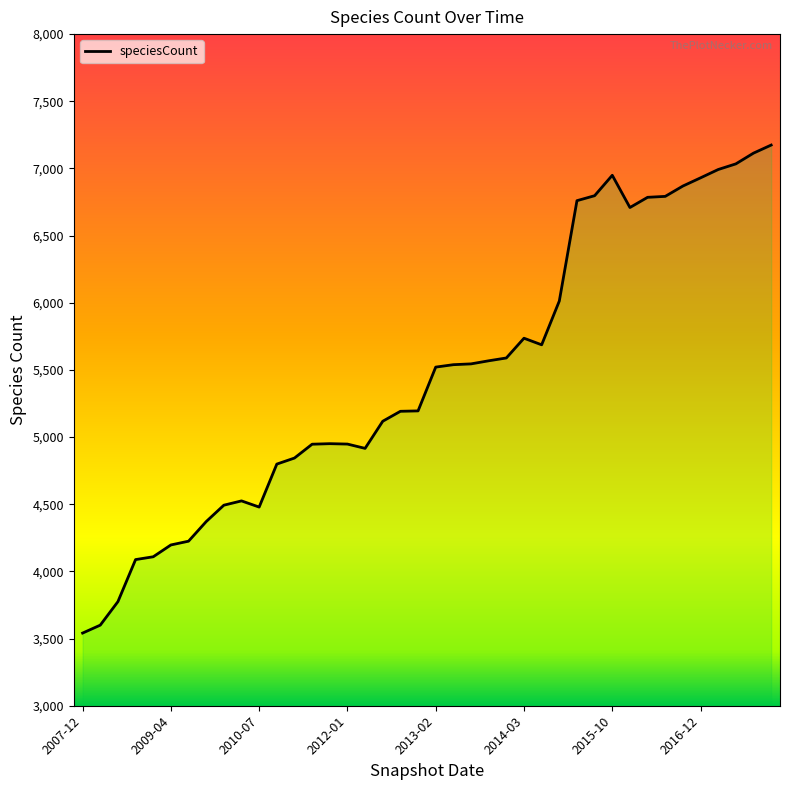

What is the difference between the maximum and minimum values?

3633